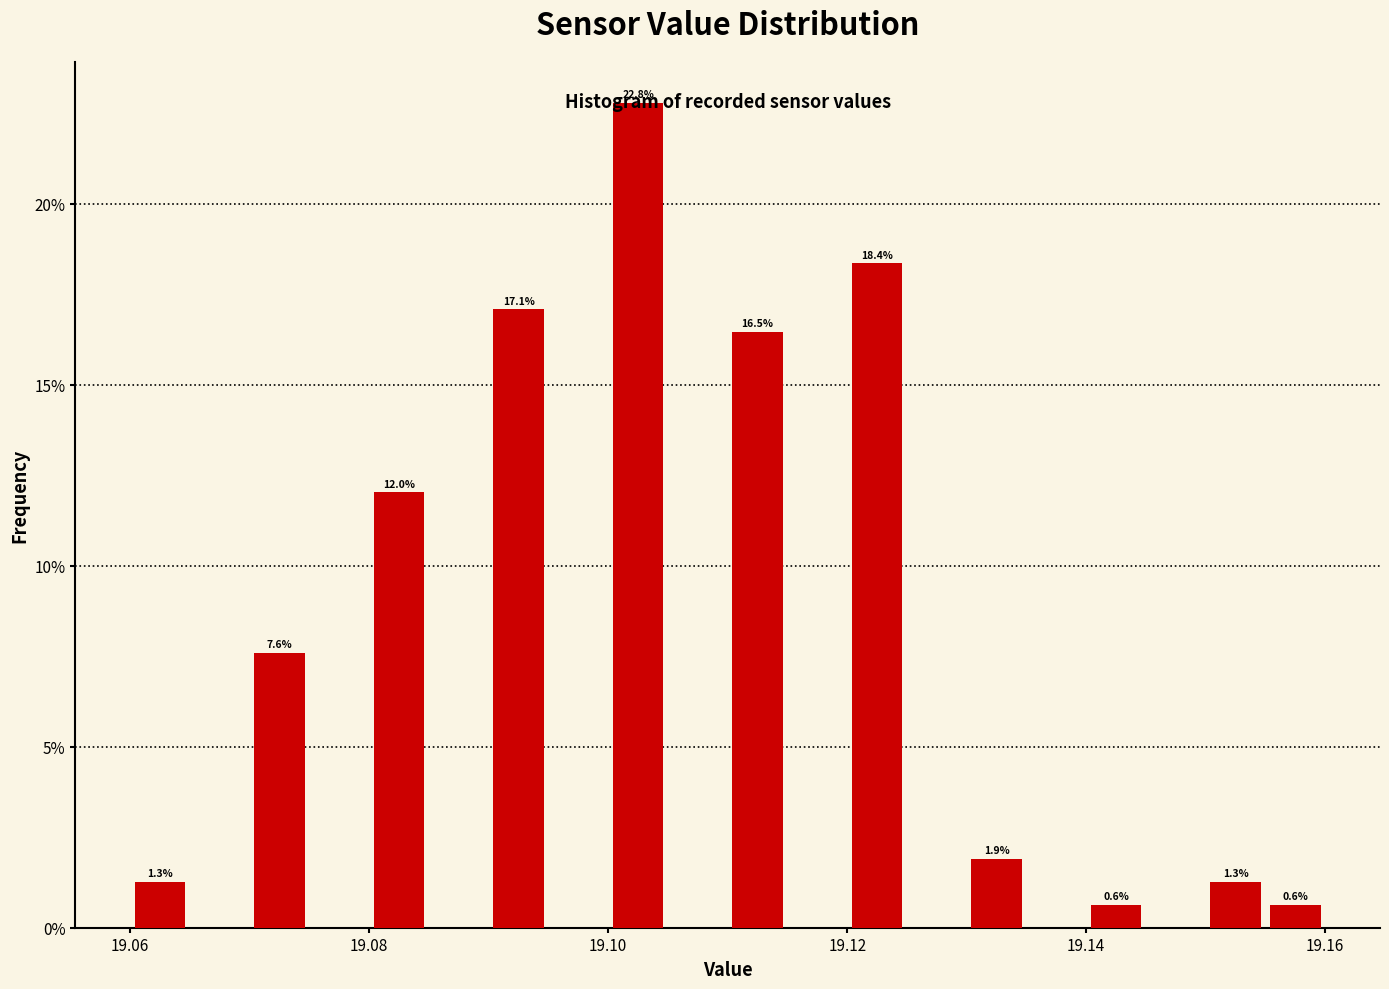

Read against the x-axis, roughly where is the centre of the tallest bar?

19.102